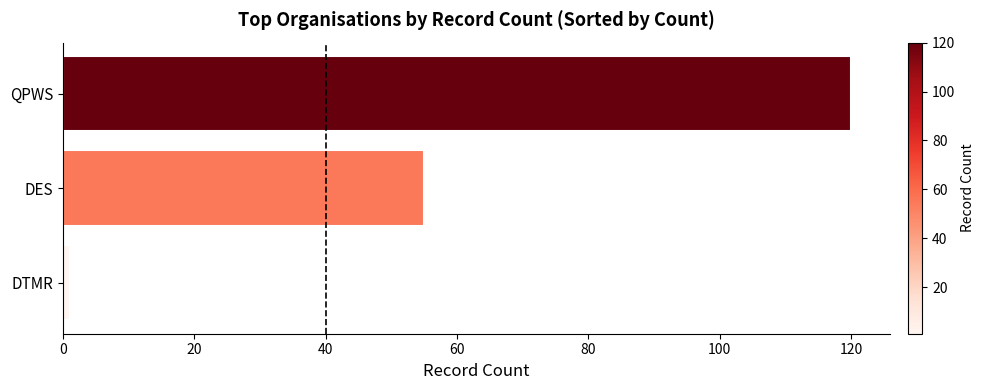

Reading bottom to top, transcribe all the data shown in this chart.

DTMR=1	DES=55	QPWS=120